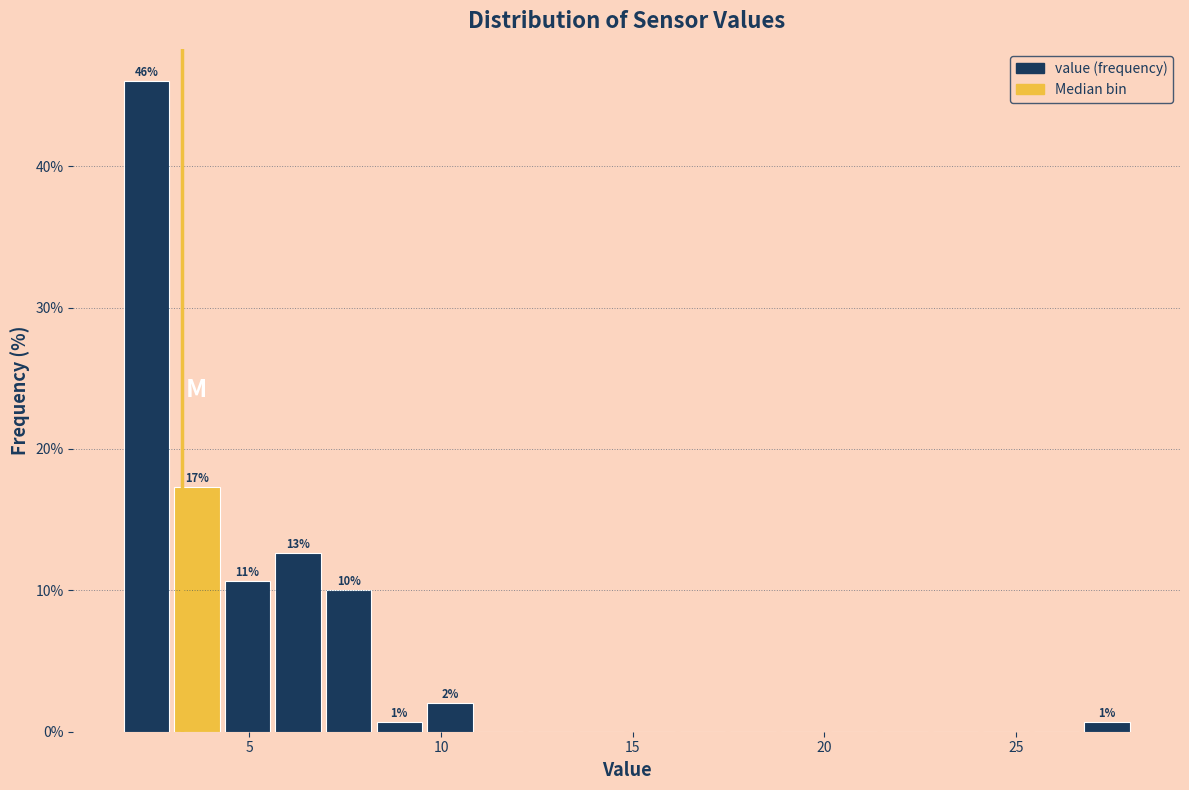

Read against the x-axis, roughly where is the centre of the tallest bar?

2.5